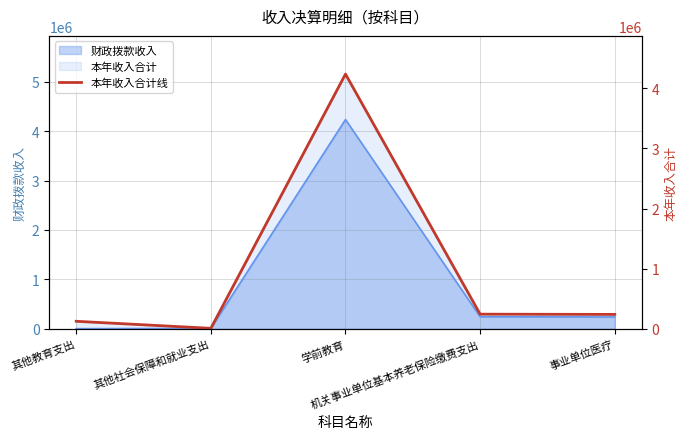

How many lines are shown in the chart?

1